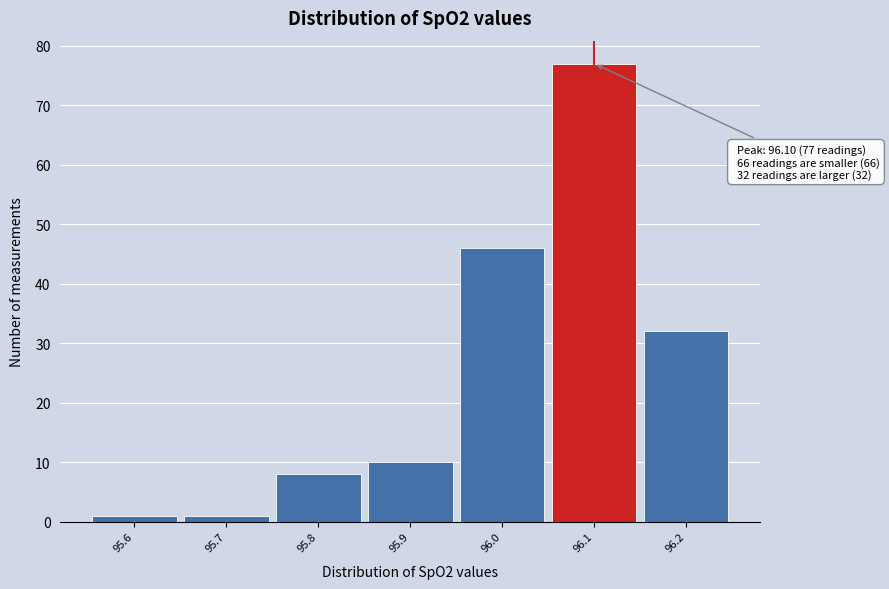

Which range on the x-axis has the tallest bar?

96.05 to 96.15